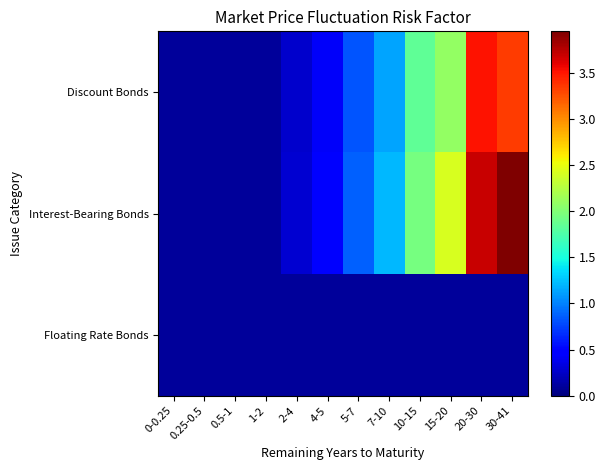

Which series has the largest range (max minus min)?

Interest-Bearing Bonds